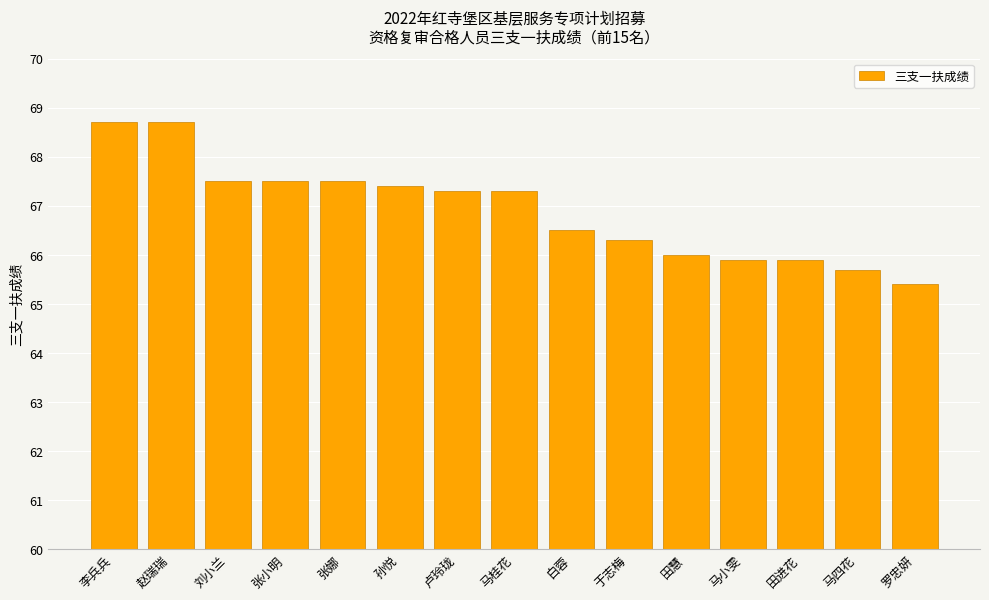

At which category does the chart reach its minimum across all series?

罗忠妍